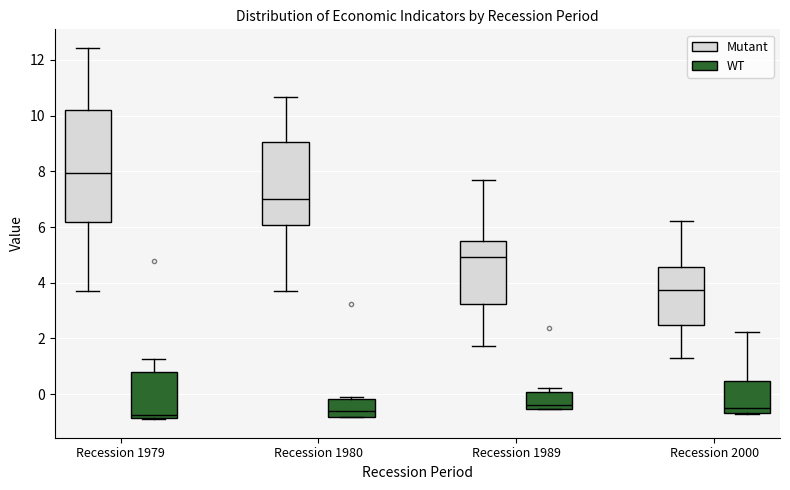

Reading left to right, transcribe this box plot: for each box, give where its median line is, the range the box spans, and where its two whiskers end, as read against the y-axis. The values are not printed on the chart, so give them approximately, as read against the axis.

Recession 1979 (Mutant): median 8.0, box 6.2 to 10.2, whiskers 3.6 to 12.4
Recession 1979 (WT): median -0.8 (just above the box's lower edge), box -0.8 to 0.8, whiskers -0.8 to 1.2
Recession 1980 (Mutant): median 7.0, box 6.0 to 9.0, whiskers 3.8 to 10.6
Recession 1980 (WT): median -0.6, box -0.8 to -0.2, whiskers -0.8 to -0.2 (just above the box's upper edge)
Recession 1989 (Mutant): median 5.0, box 3.2 to 5.4, whiskers 1.8 to 7.8
Recession 1989 (WT): median -0.4, box -0.6 to 0.0, whiskers -0.6 to 0.2
Recession 2000 (Mutant): median 3.8, box 2.4 to 4.6, whiskers 1.4 to 6.2
Recession 2000 (WT): median -0.6 (just above the box's lower edge), box -0.6 to 0.4, whiskers -0.8 to 2.2